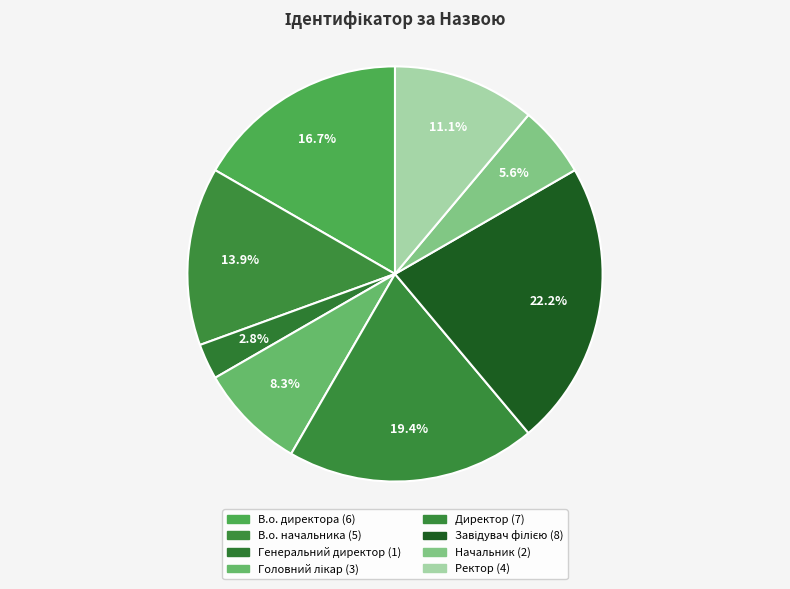

Does Начальник account for over 50% of the chart?

No